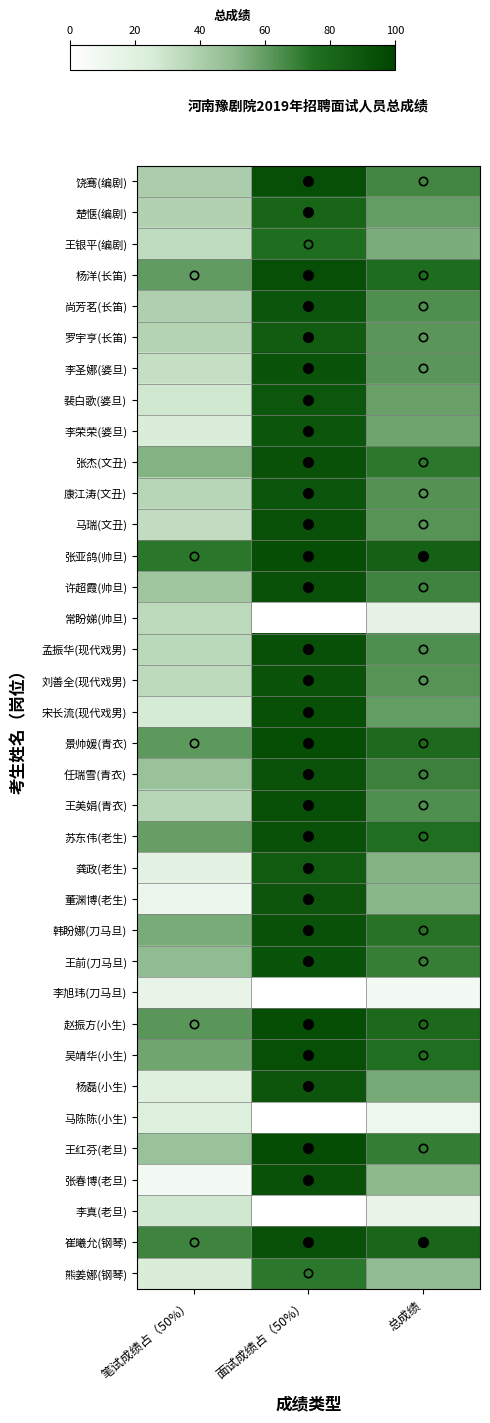

List the series in order of their peak value, lowest first.

李旭玮(刀马旦), 马陈陈(小生), 李真(老旦), 常盼娣(帅旦), 熊姜娜(钢琴), 王银平(编剧), 楚惬(编剧), 罗宇亨(长笛), 龚政(老生), 裴白歌(婆旦), 杨磊(小生), 董渊博(老生), 尚芳茗(长笛), 李荣荣(婆旦), 康江涛(文丑), 刘善全(现代戏男), 李圣娜(婆旦), 王前(刀马旦), 任瑞雪(青衣), 许超霞(帅旦), 苏东伟(老生), 韩盼娜(刀马旦), 张杰(文丑), 马瑞(文丑), 张春博(老旦), 崔曦允(钢琴), 宋长流(现代戏男), 王美娟(青衣), 孟振华(现代戏男), 杨洋(长笛), 吴靖华(小生), 饶骞(编剧), 景帅媛(青衣), 张亚鸽(帅旦), 赵振方(小生), 王红芬(老旦)